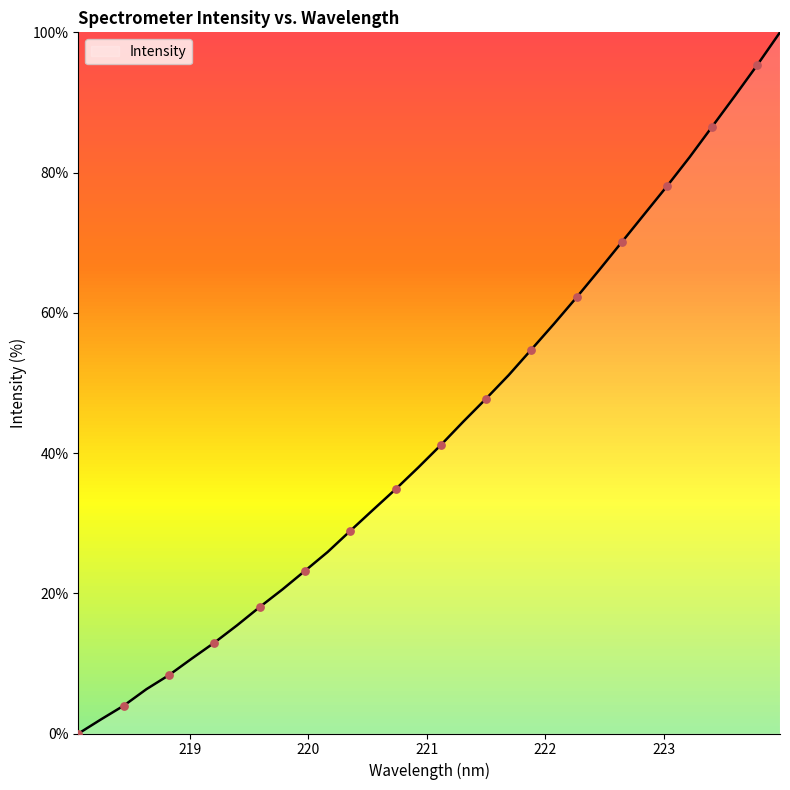

What is the maximum value shown in the chart?

100.0